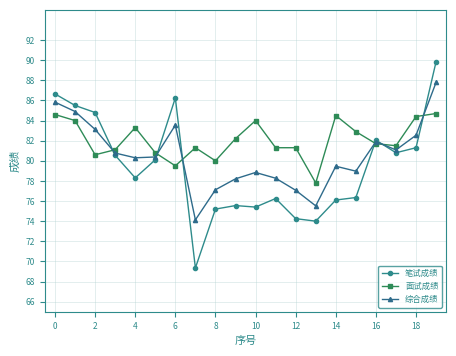

Which series ends up on top after the final intersection of 综合成绩 and 笔试成绩?

笔试成绩